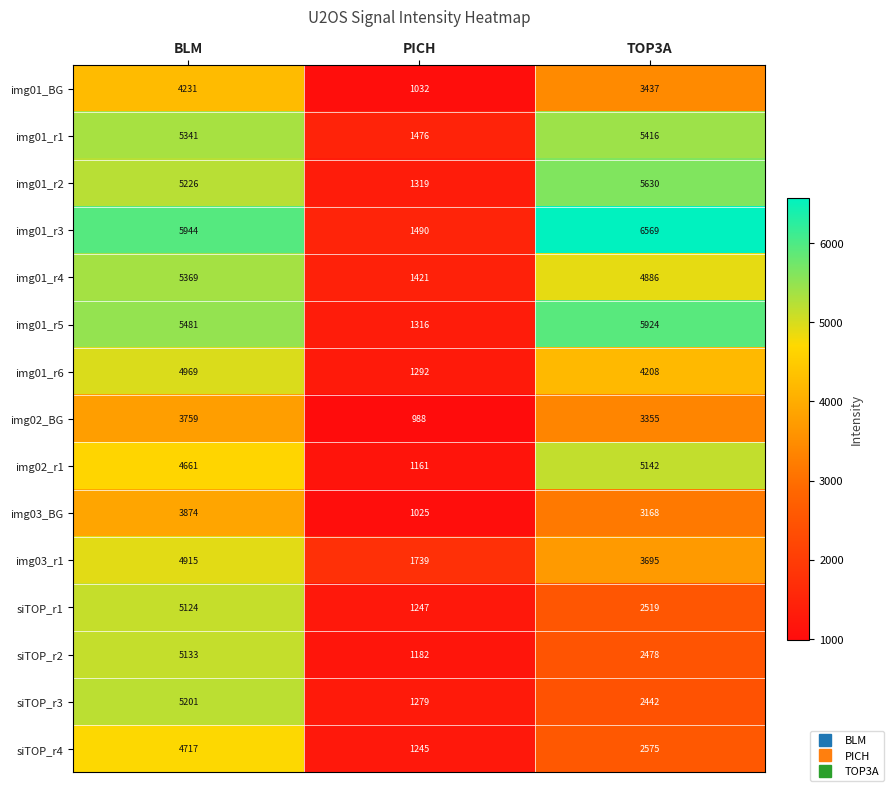

Which series has the widest spread of values?

img01_r3